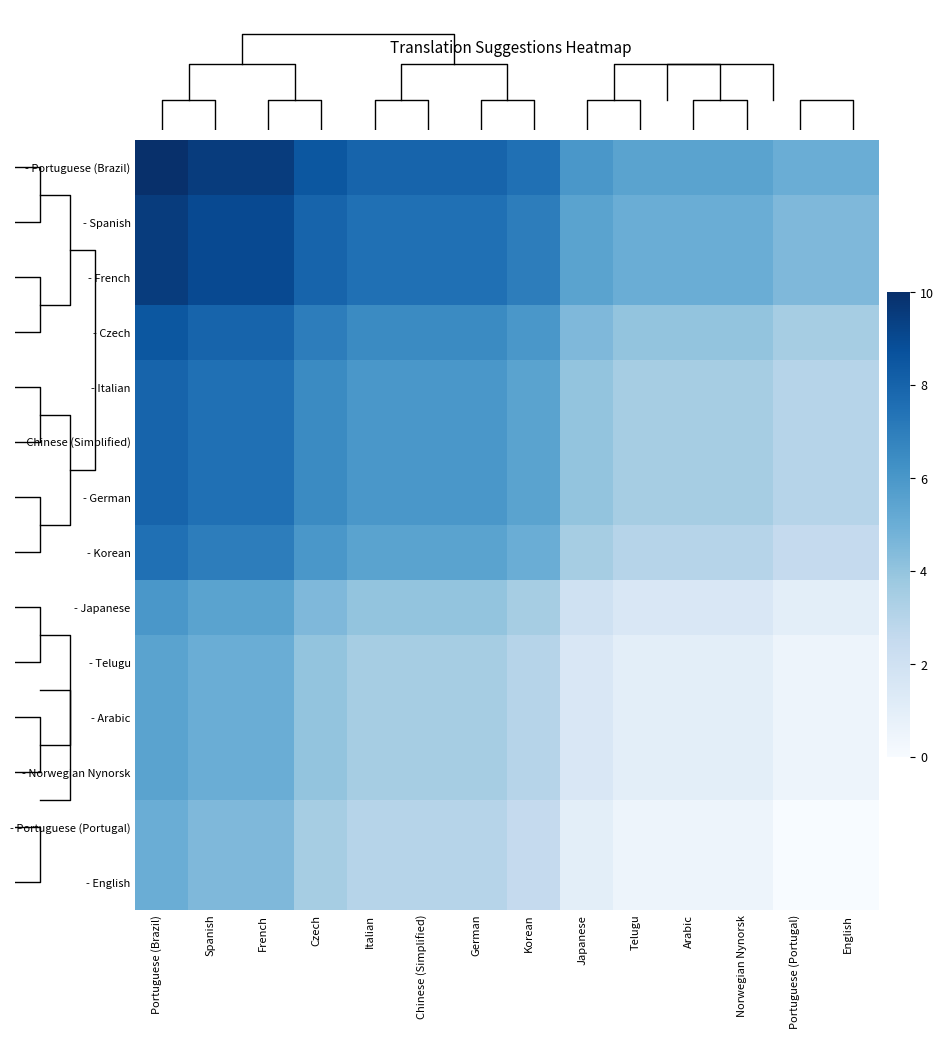

Is the value of - Italian at English greater than the value of - German at Norwegian Nynorsk?

No